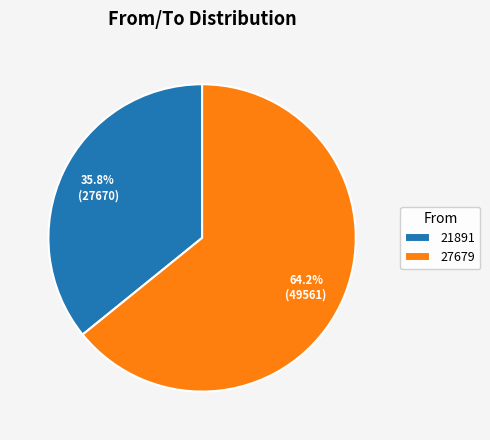

To the nearest percent, what portion does 27679 represent?

64%